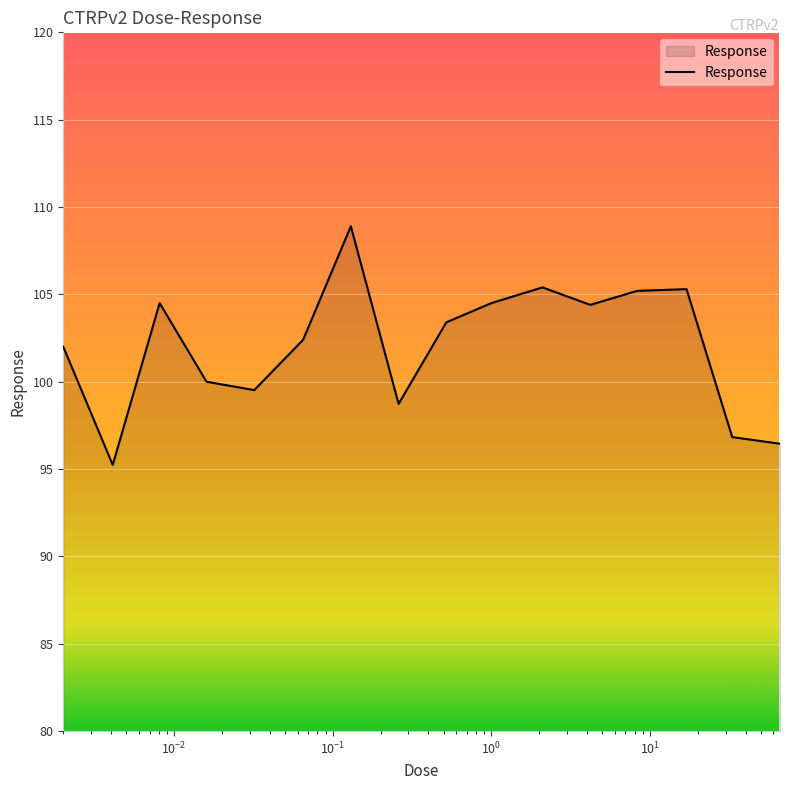

What is the difference between the maximum and minimum values?

13.7